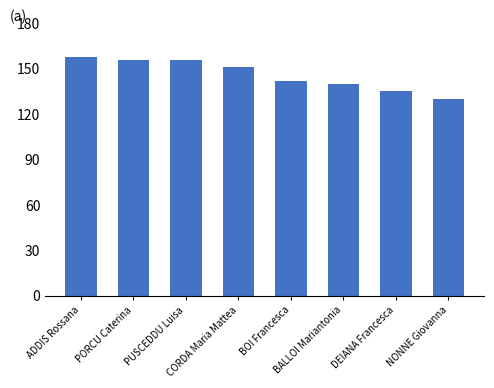

How many categories are shown in the chart?

8